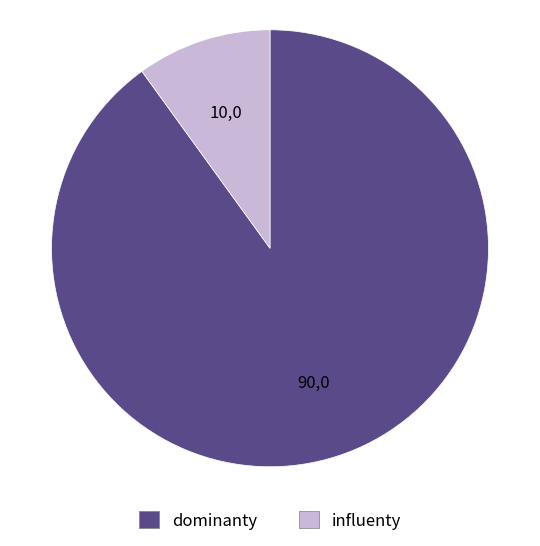

Does any single category account for the majority?

Yes